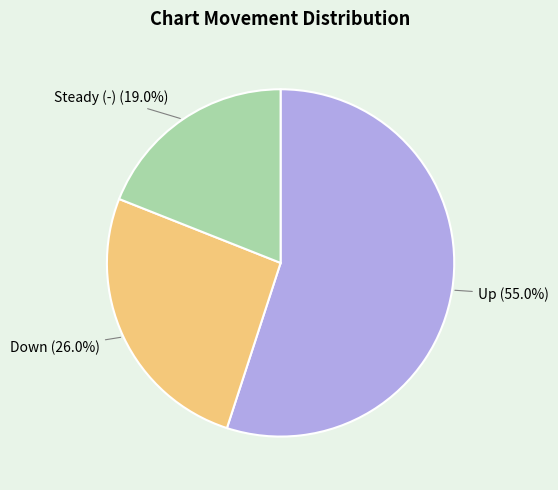

Do Up (55.0%) and Down (26.0%) together represent more than half of the pie?

Yes